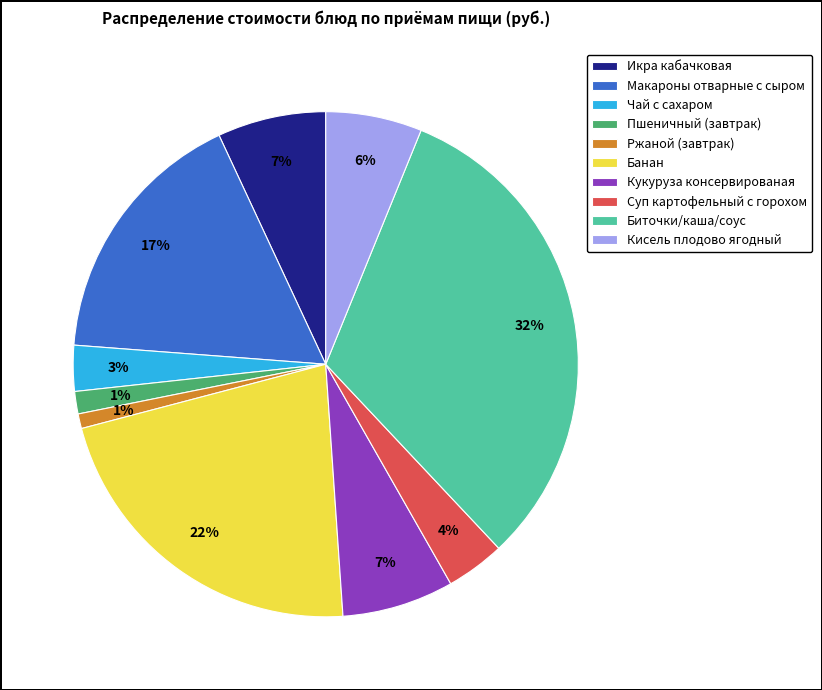

Which slice is the largest?

Биточки/каша/соус